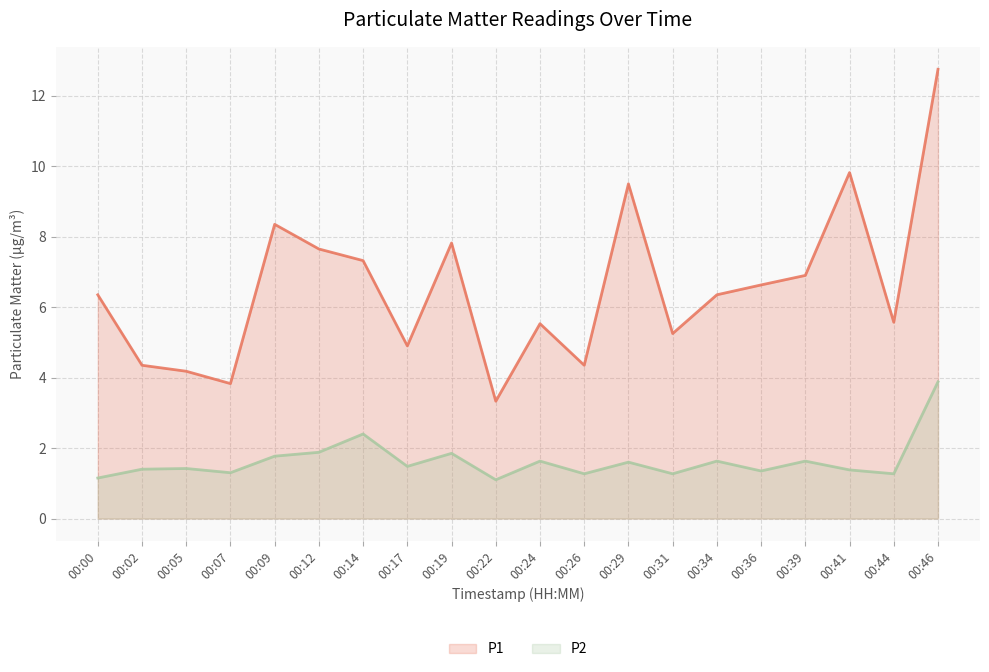

What is the smallest value displayed?

1.1